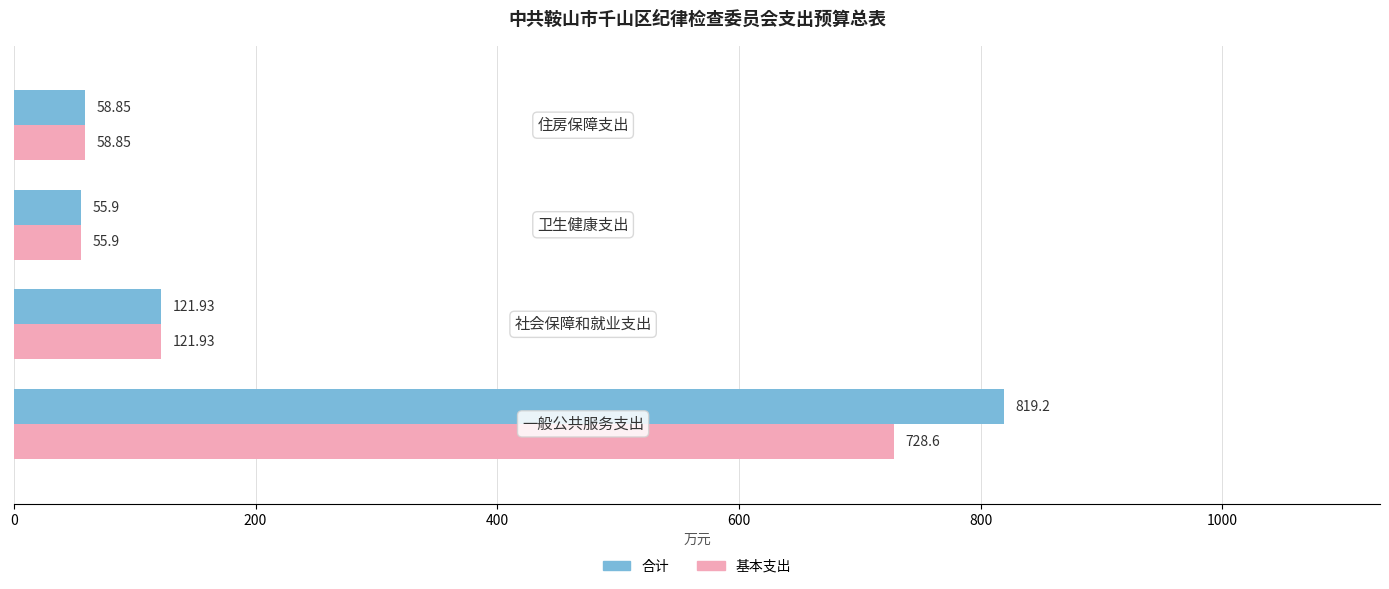

What is the difference between the maximum and minimum values in the 基本支出 series?

672.7